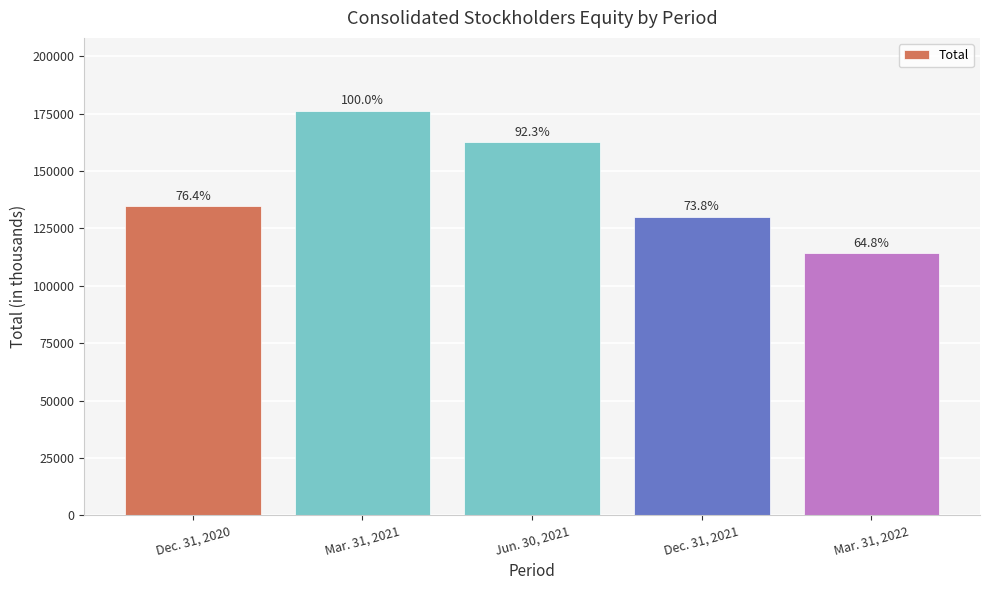

What is the change in value from Mar. 31, 2021 to Jun. 30, 2021?

-13623